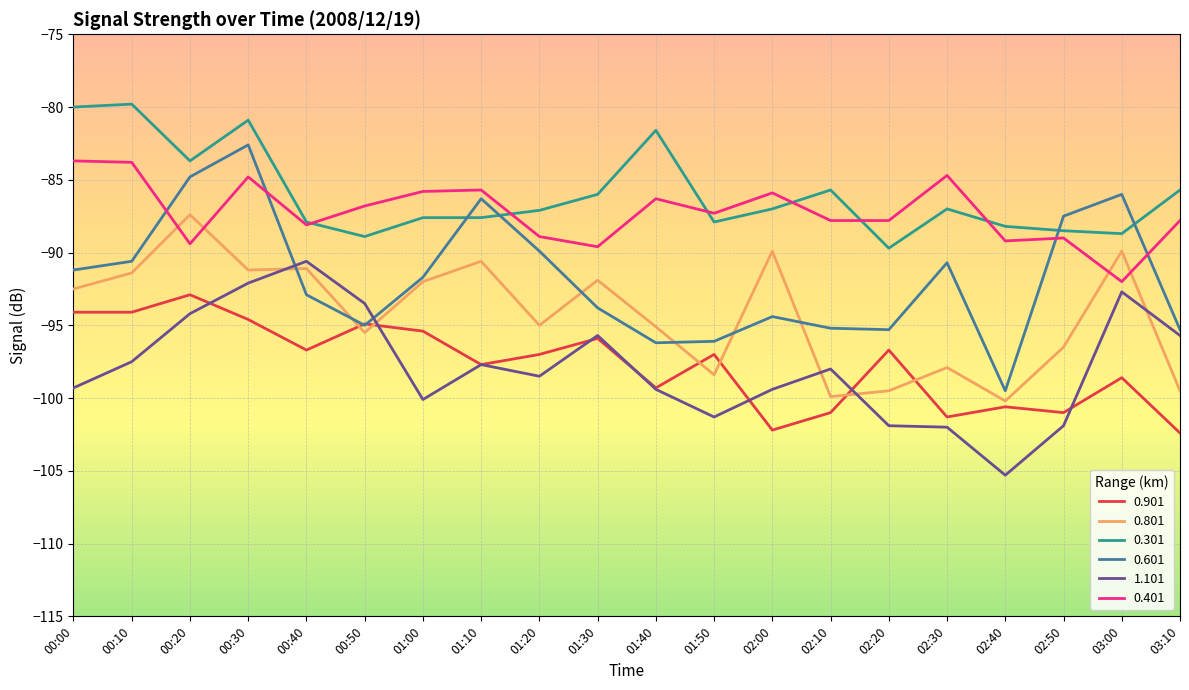

How many values in the 0.601 series are below -91?

12